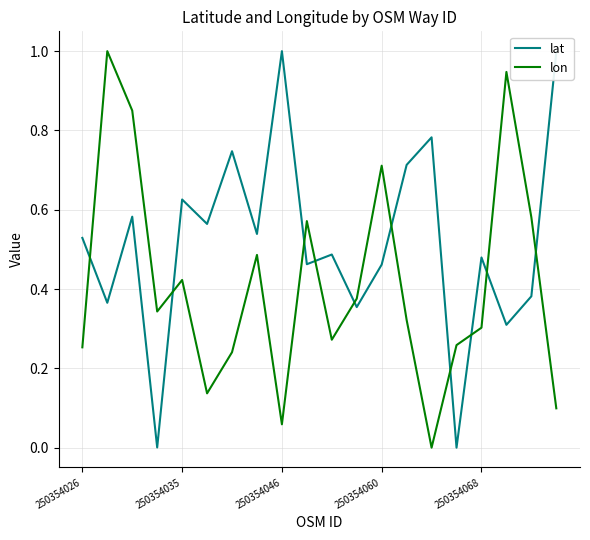

List the series in order of their overall mean, lowest first.

lon, lat